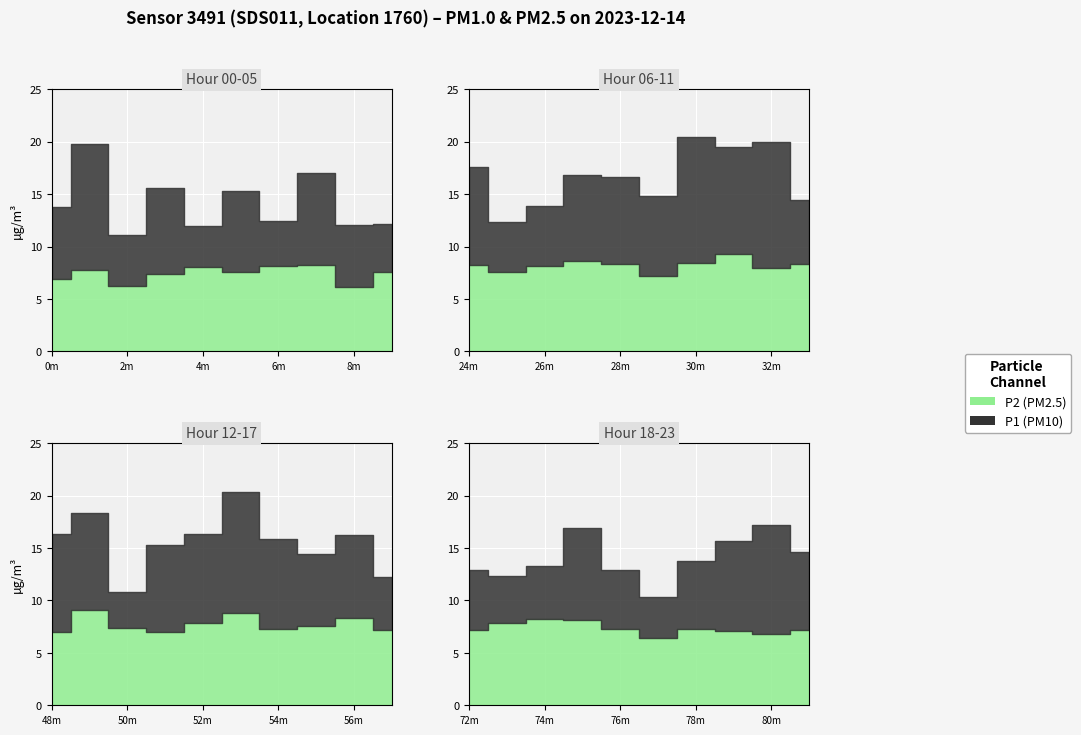

True or false: P1 and P2 intersect in this chart.

False